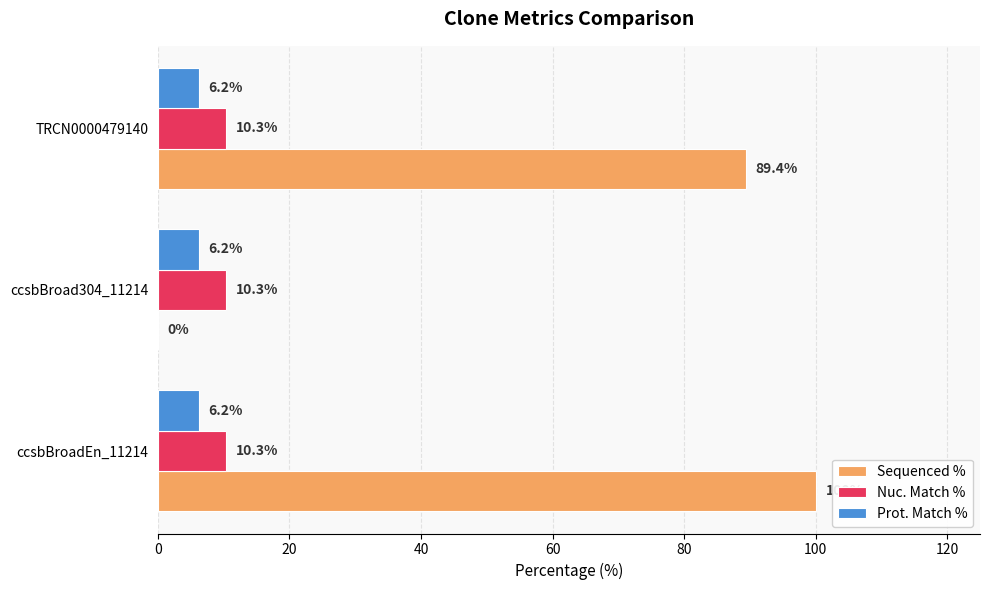

What is the sum of all Sequenced % values?

189.4